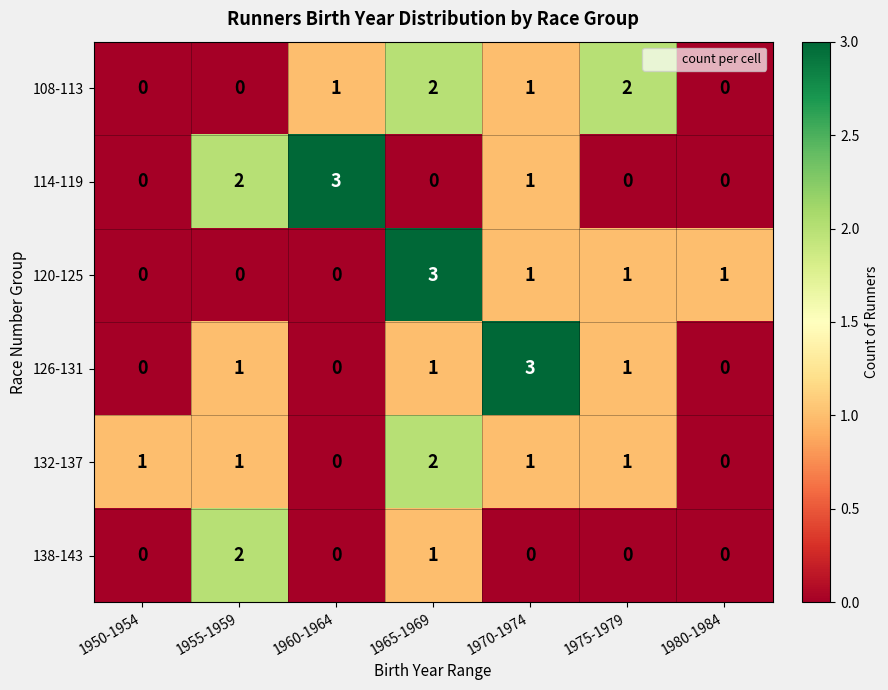

What is the sum of all 108-113 values?

6